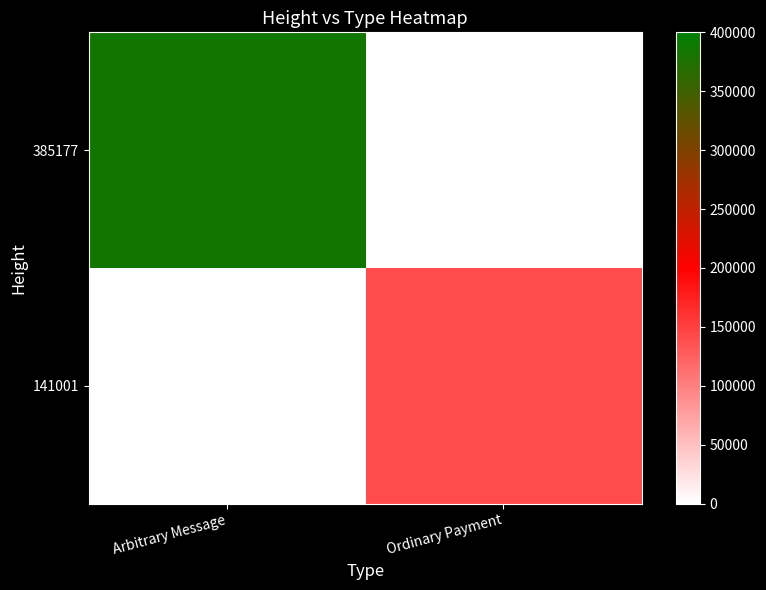

Between Arbitrary Message and Ordinary Payment, which is larger?

Arbitrary Message